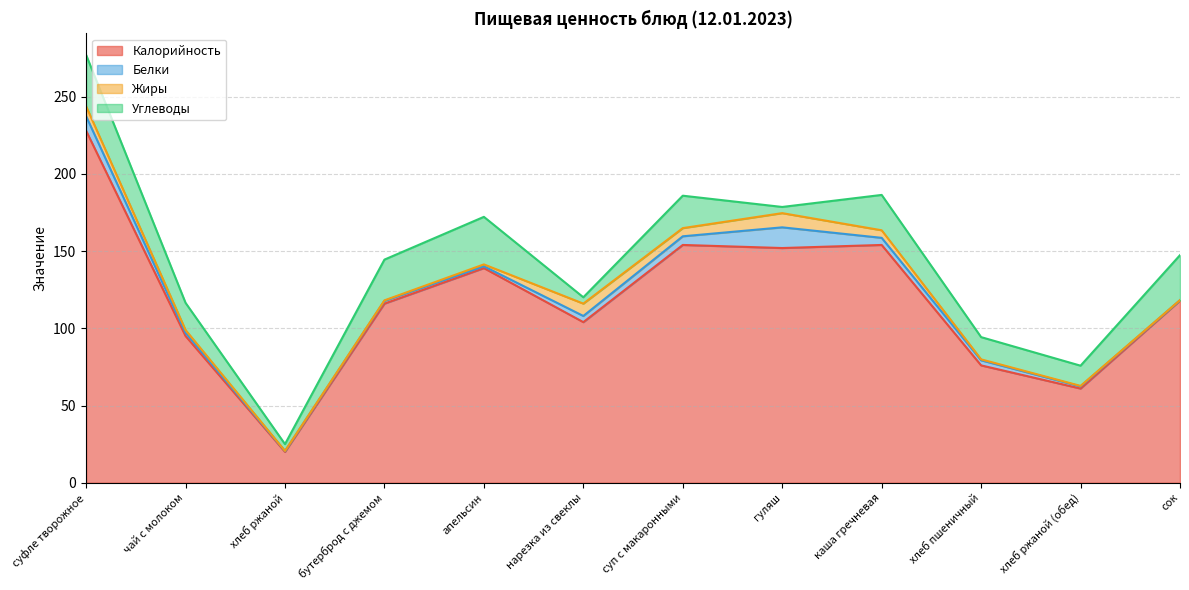

List the series in order of their peak value, highest first.

Калорийность, Углеводы, Белки, Жиры